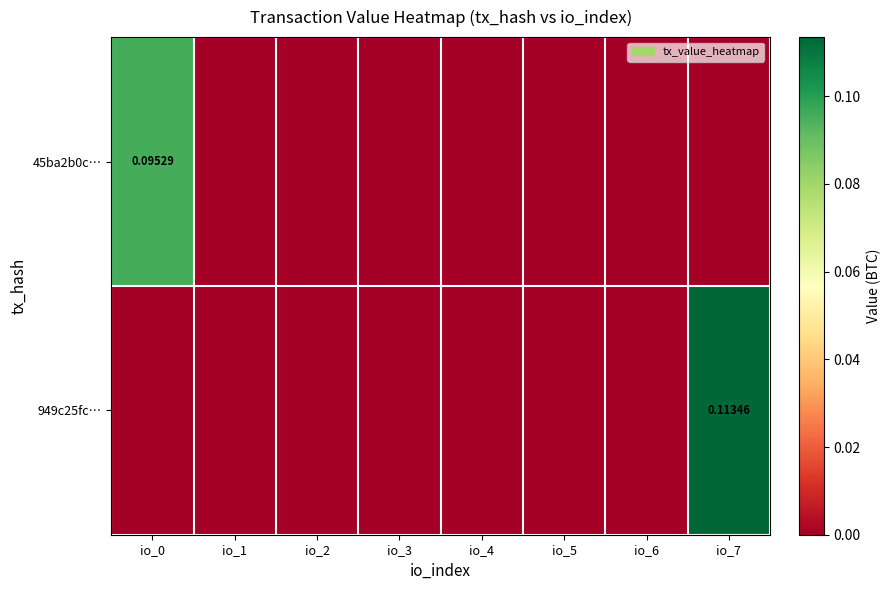

Which series has the widest spread of values?

949c25fc…